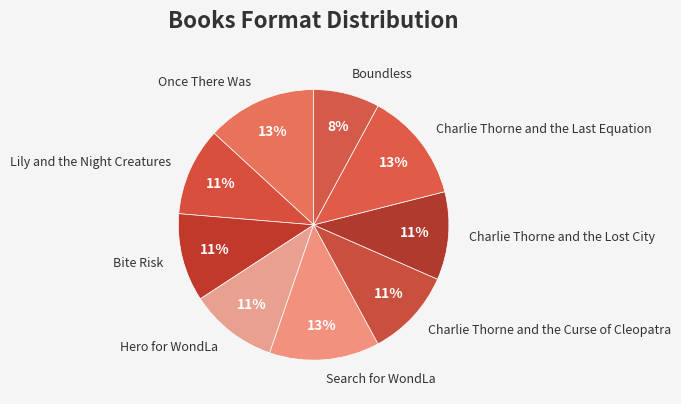

To the nearest percent, what portion does Charlie Thorne and the Curse of Cleopatra represent?

11%